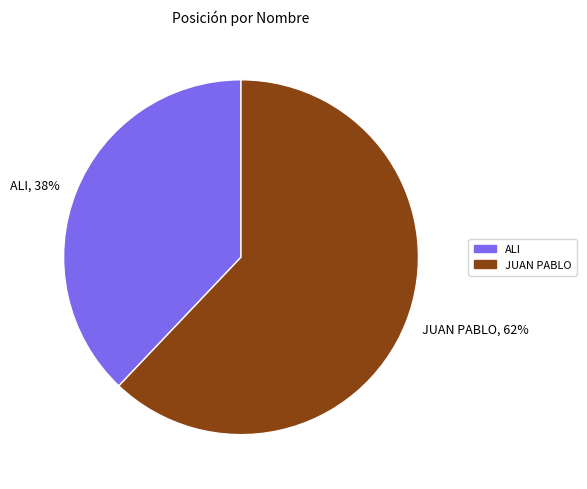

How many segments does this pie chart have?

2